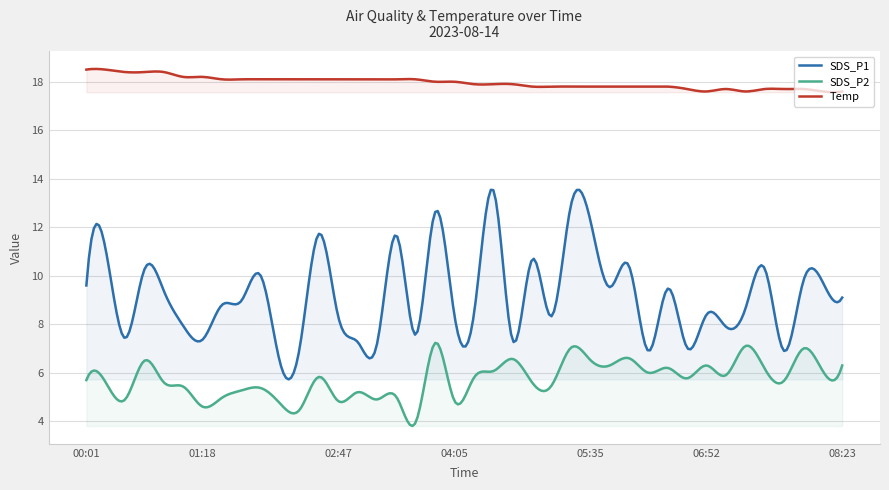

True or false: Temp and SDS_P2 intersect in this chart.

False